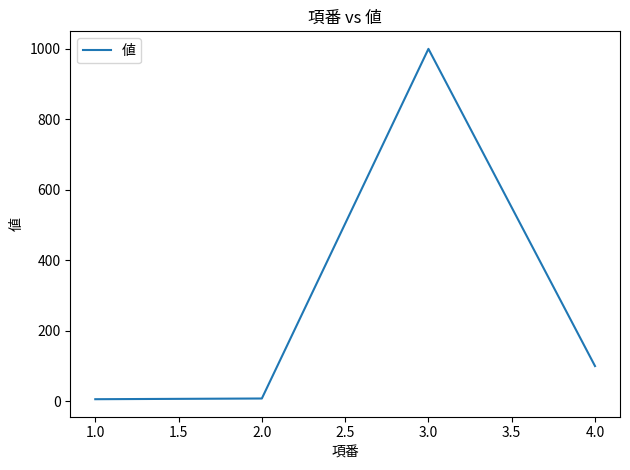

At which label is the value closest to 503?

4.0